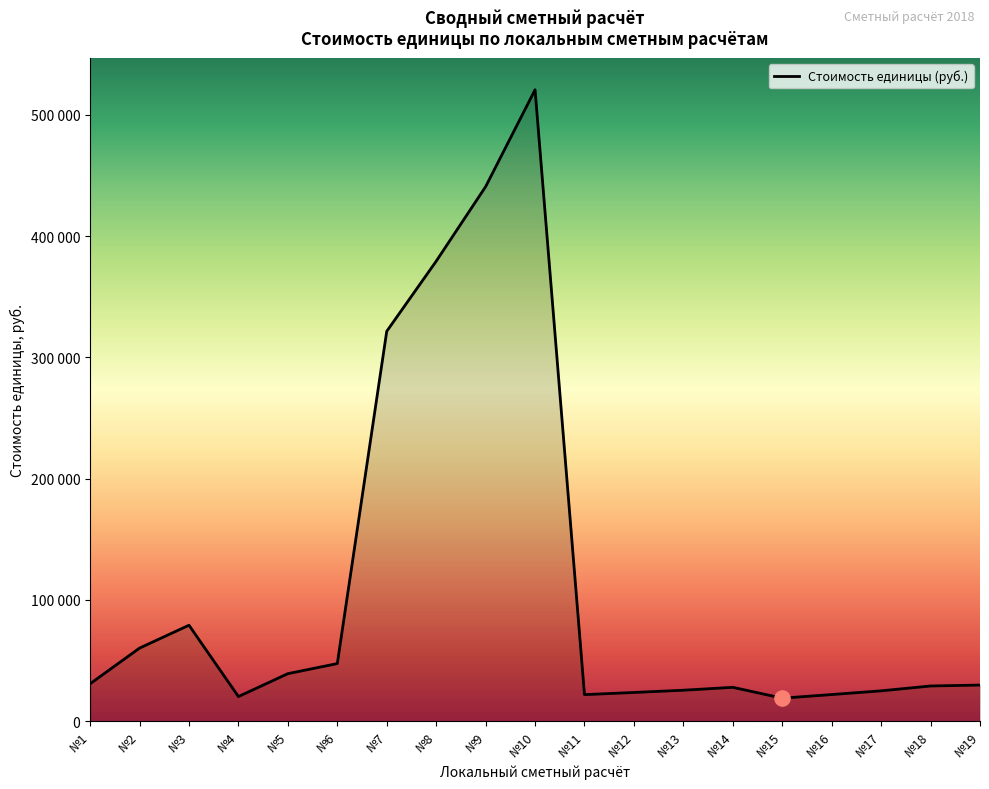

Between №16 and №10, which is larger?

№10